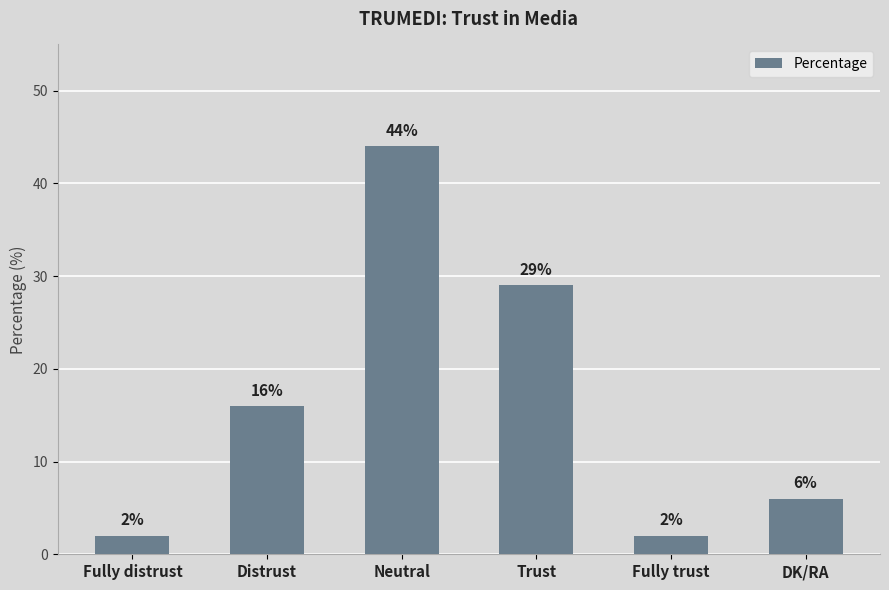

Read the value at Trust, to the nearest 10.

30